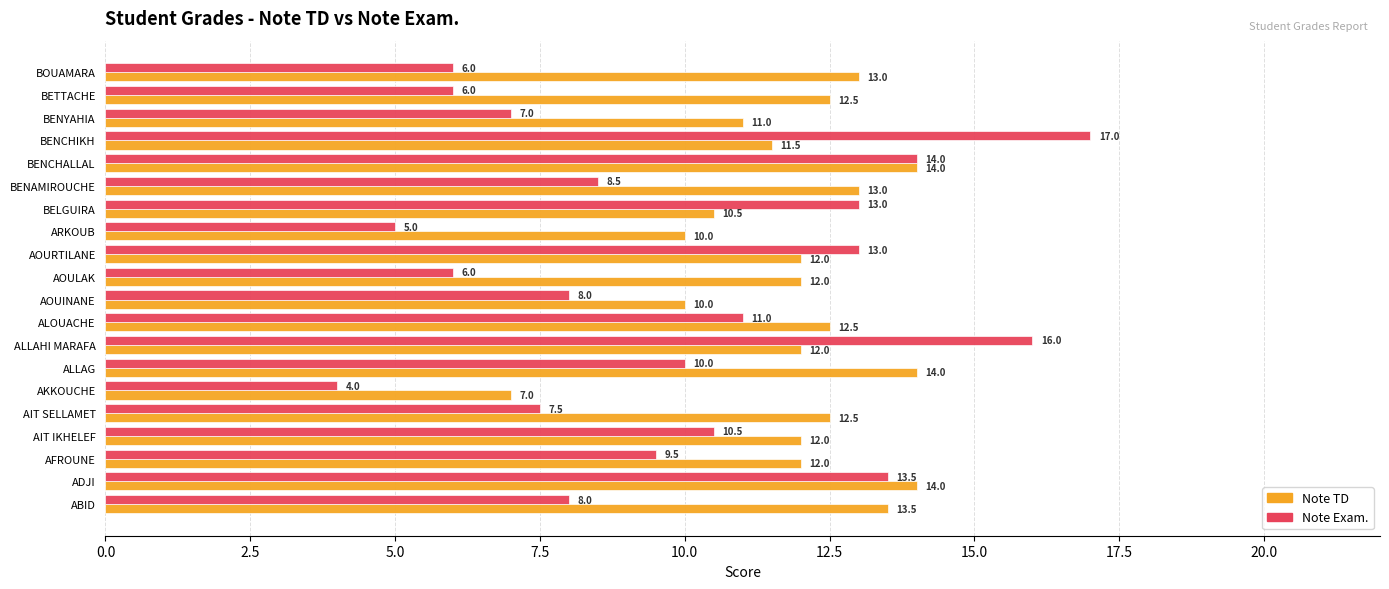

What are all the series names shown in the legend?

Note TD, Note Exam.